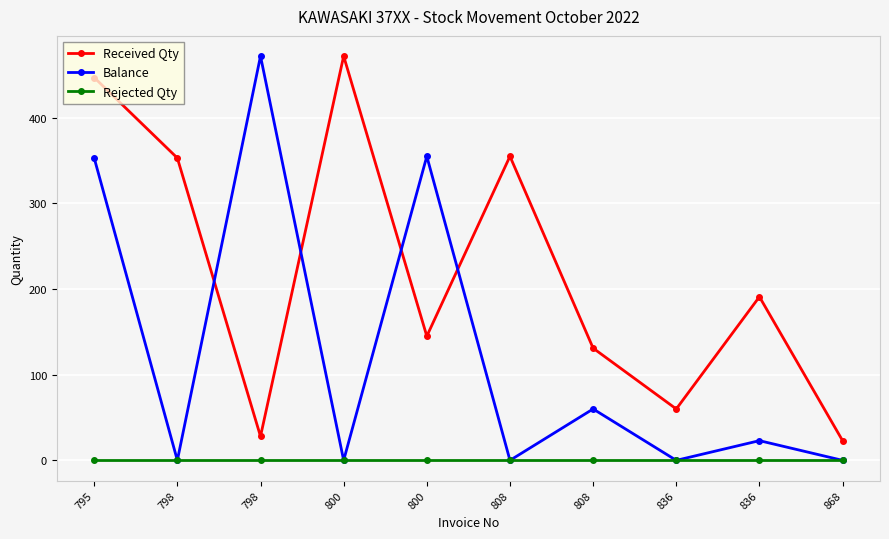

List the series in order of their overall mean, highest first.

Received Qty, Balance, Rejected Qty